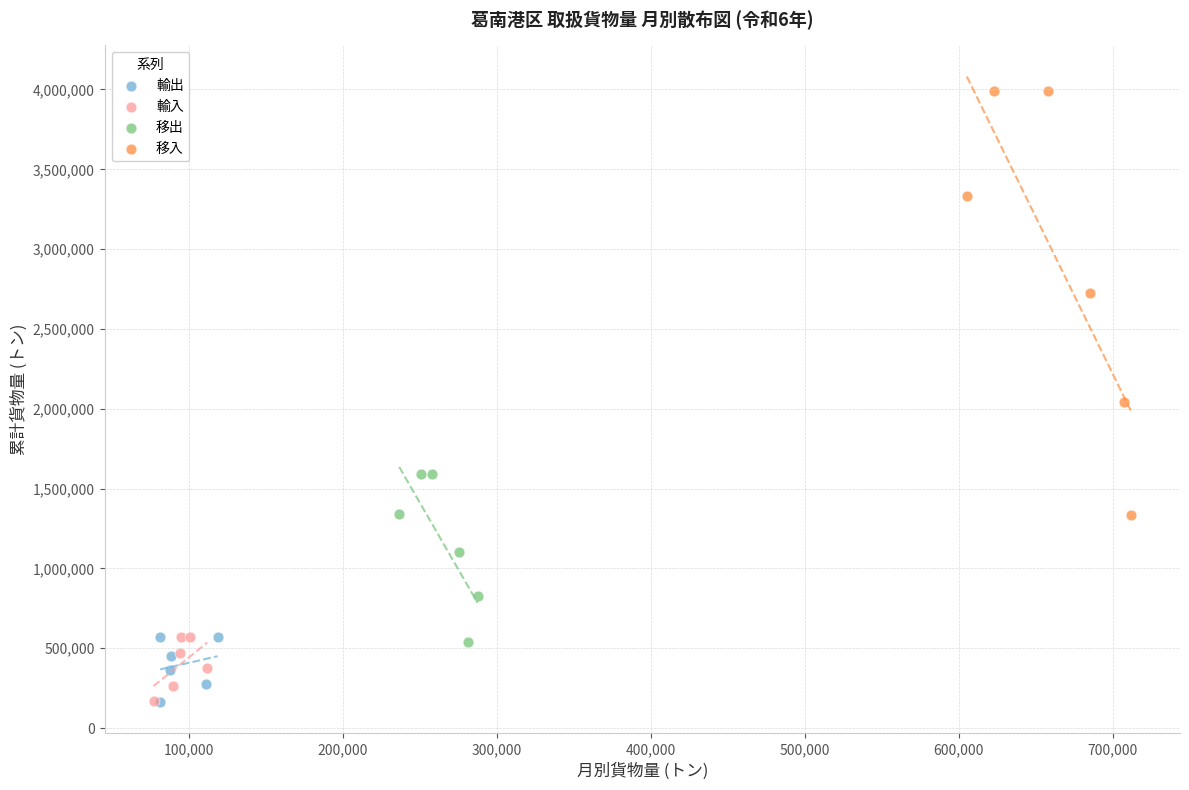

Which series reaches the maximum Y coordinate?

移入